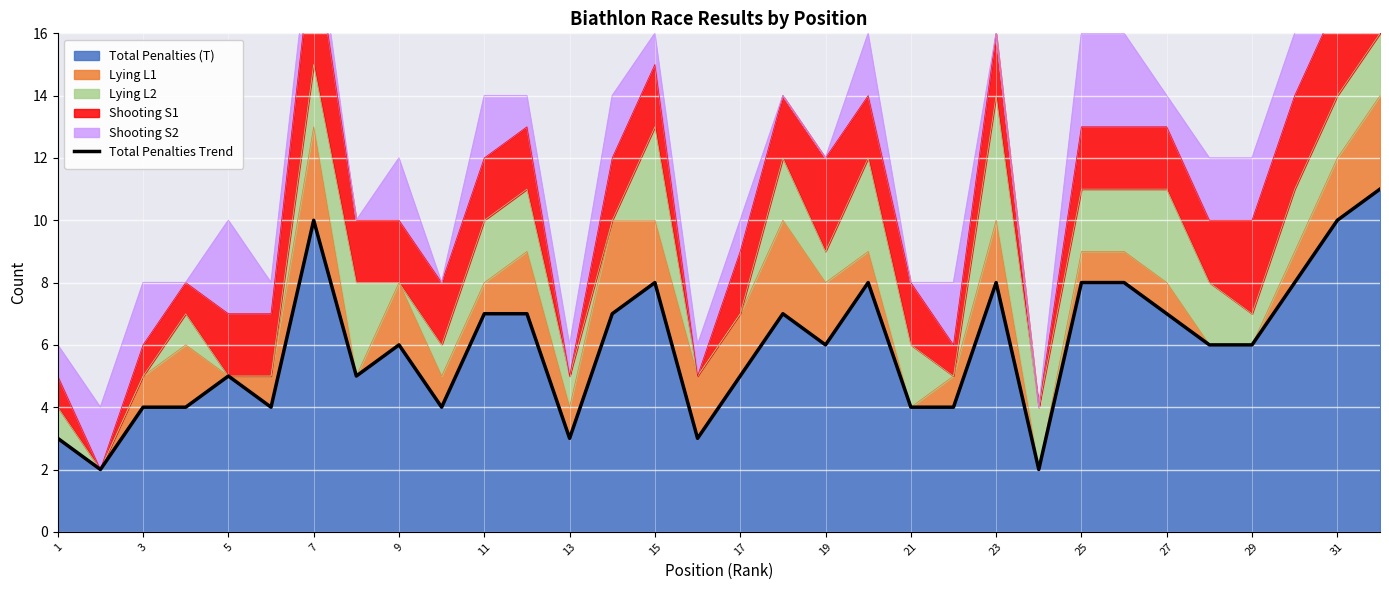

Is it true that Total Penalties (T) equals 14 at 31?

False